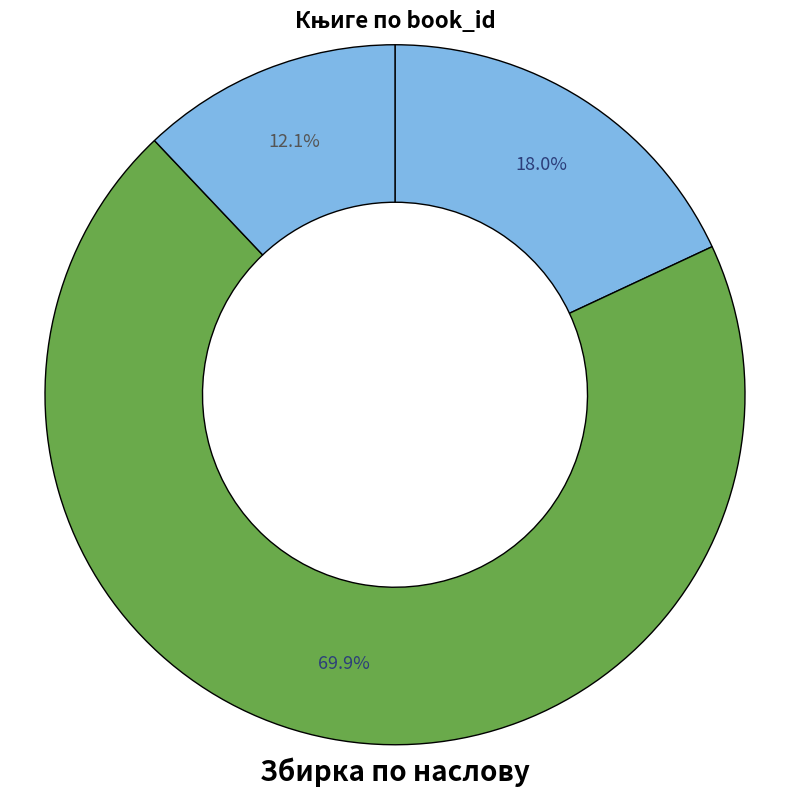

Count the number of slices in the pie.

3